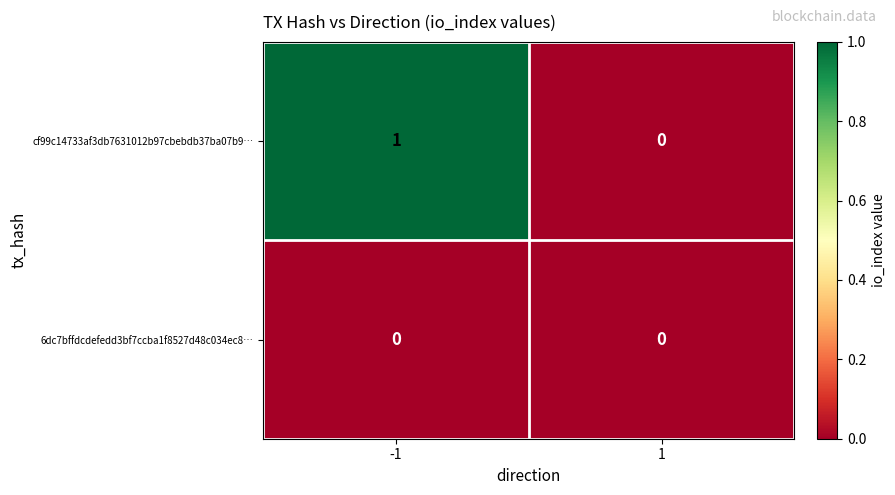

Is it true that cf99c14733af3db7631012b97cbebdb37ba07b9… equals 1 at -1?

True